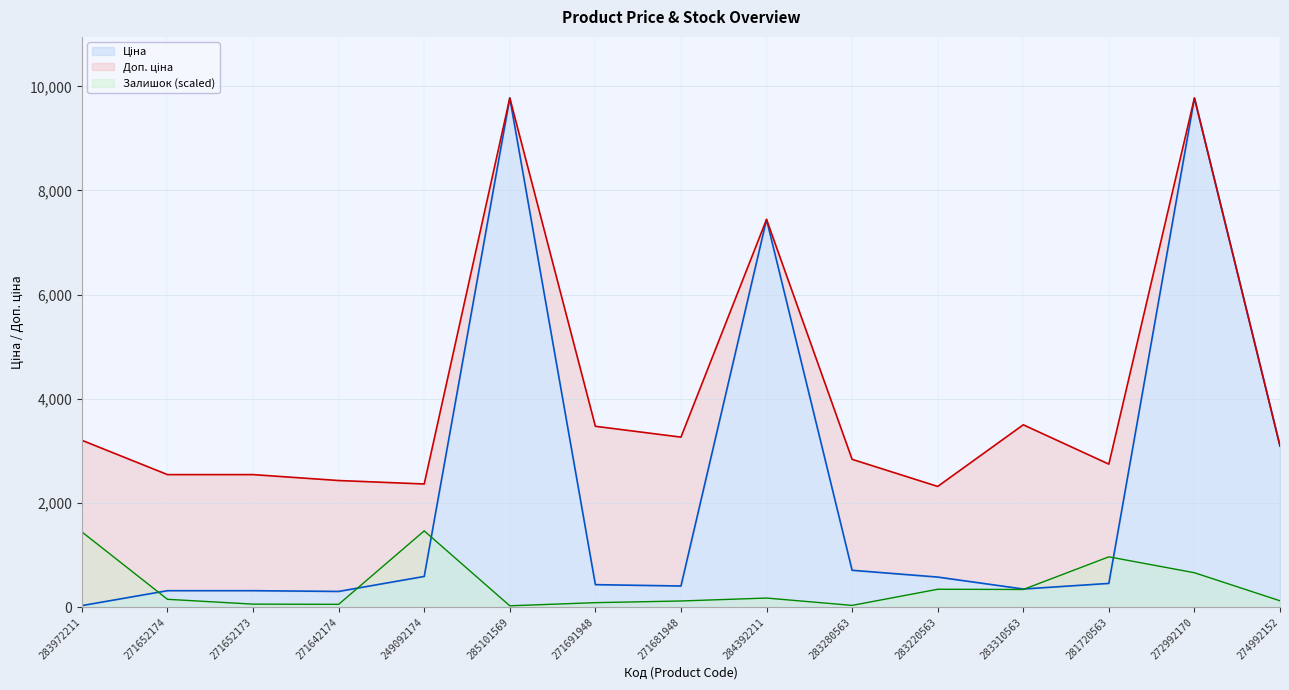

True or false: Ціна has more than 2 interior local peaks.

True